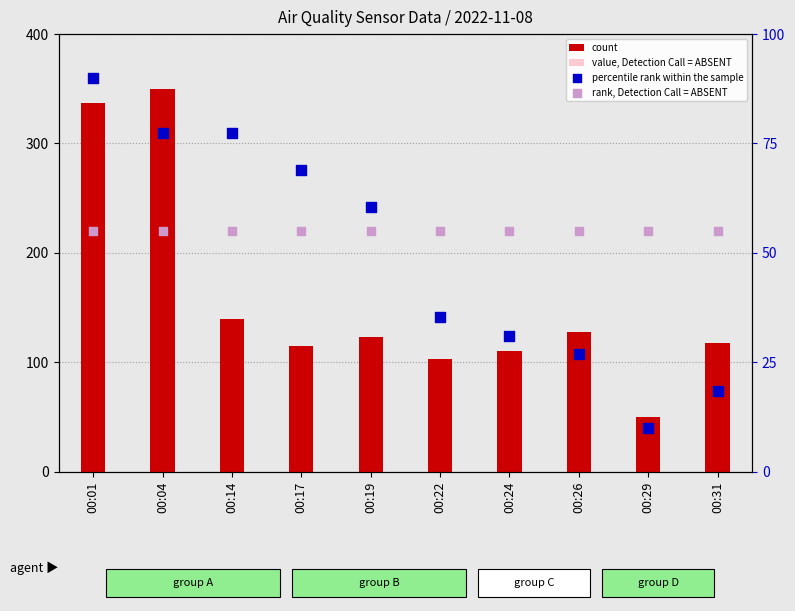

Which series reaches the maximum Y coordinate?

count